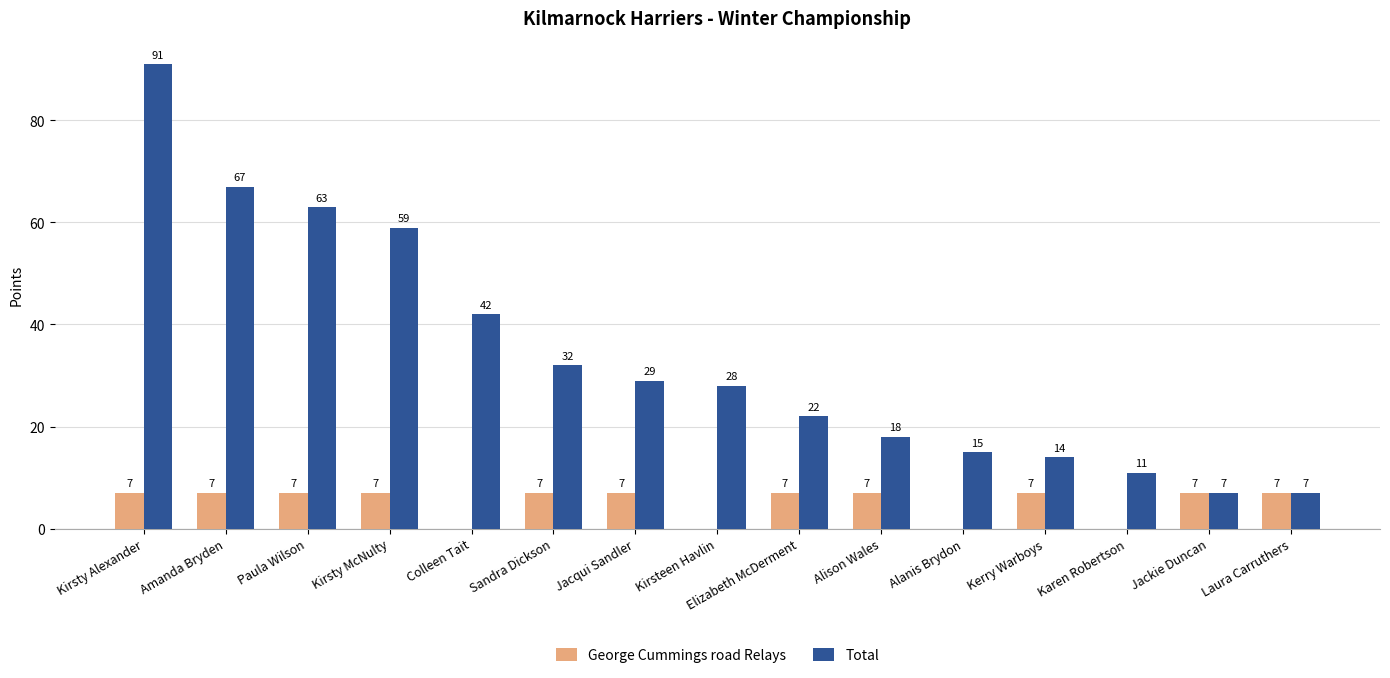

Count the number of data series in this chart.

2